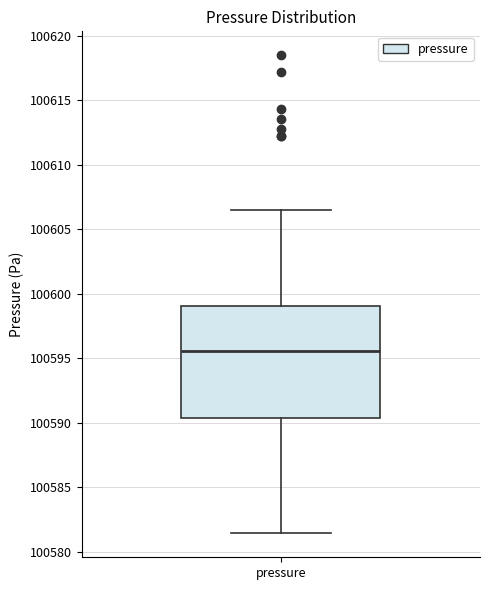

Read this box plot against the y-axis: the position of the median line, the range covered by the box, and the ends of both whiskers. The values are not printed on the chart, so give them approximately, as read against the axis.

median 100595.5, box 100590.5 to 100599.0, whiskers 100581.5 to 100606.5